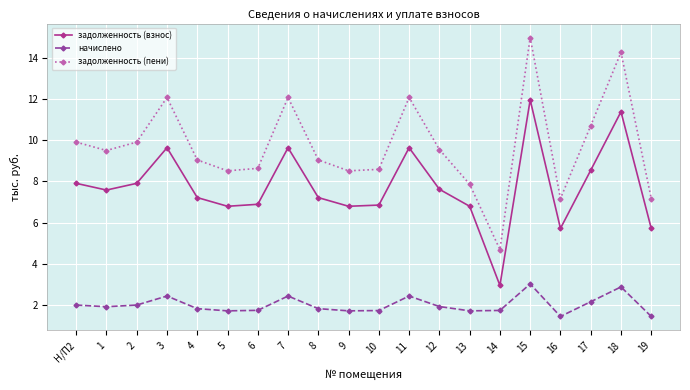

How many lines are shown in the chart?

3